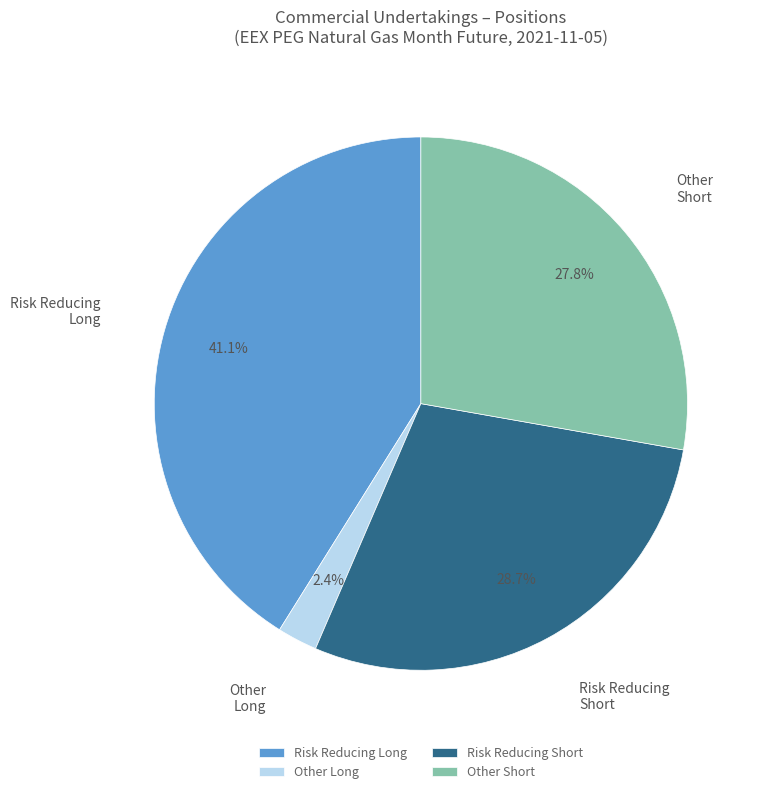

Is there a majority slice in this chart?

No